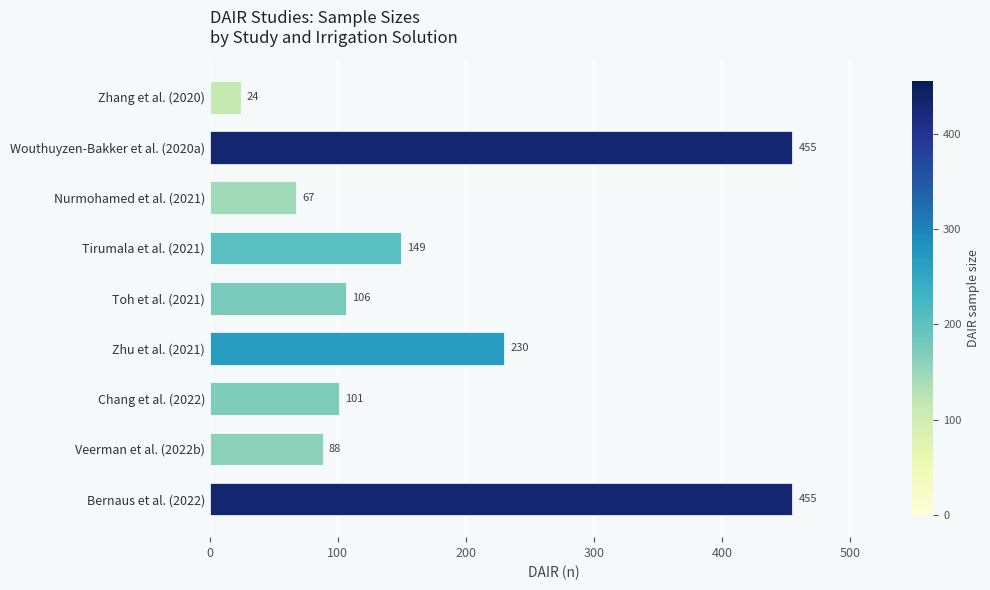

What is the minimum value shown in the chart?

24